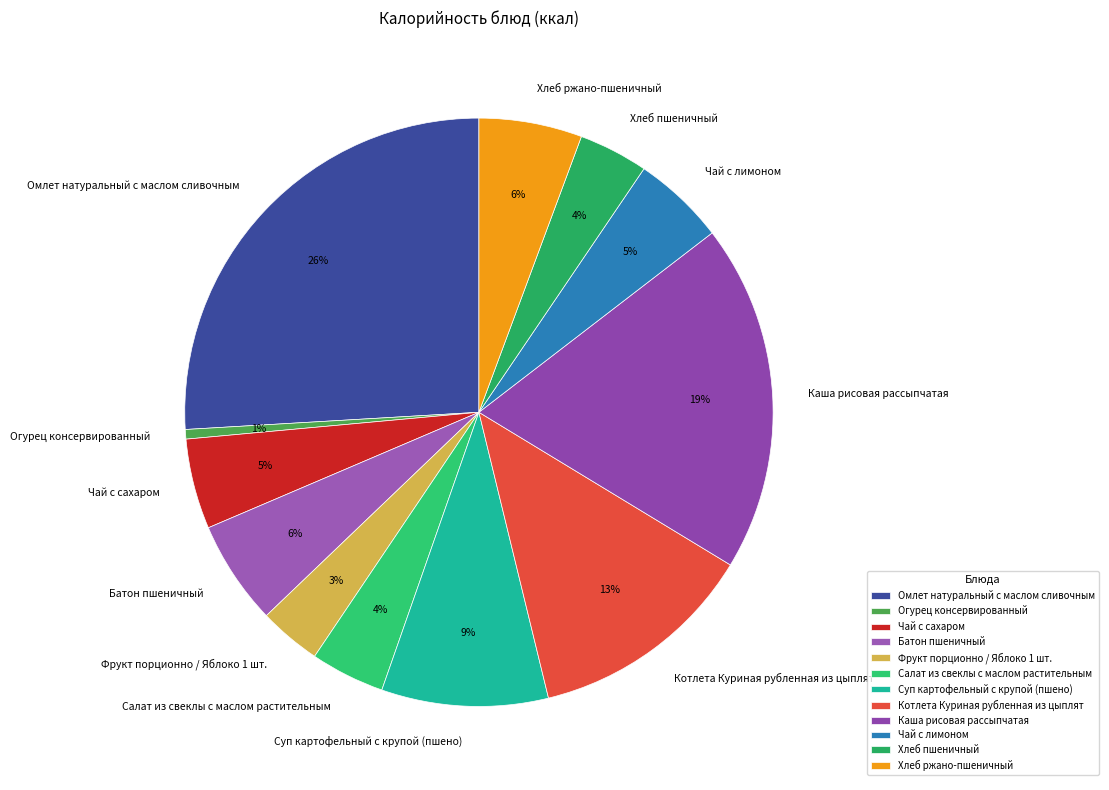

How many segments does this pie chart have?

12